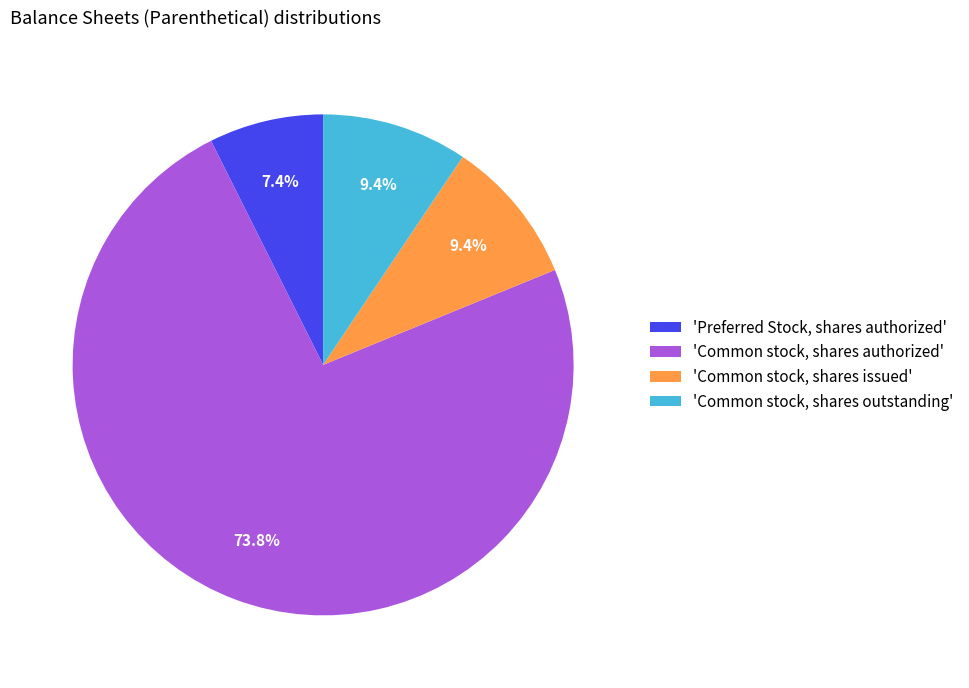

Do 'Preferred Stock, shares authorized' and 'Common stock, shares authorized' together represent more than half of the pie?

Yes